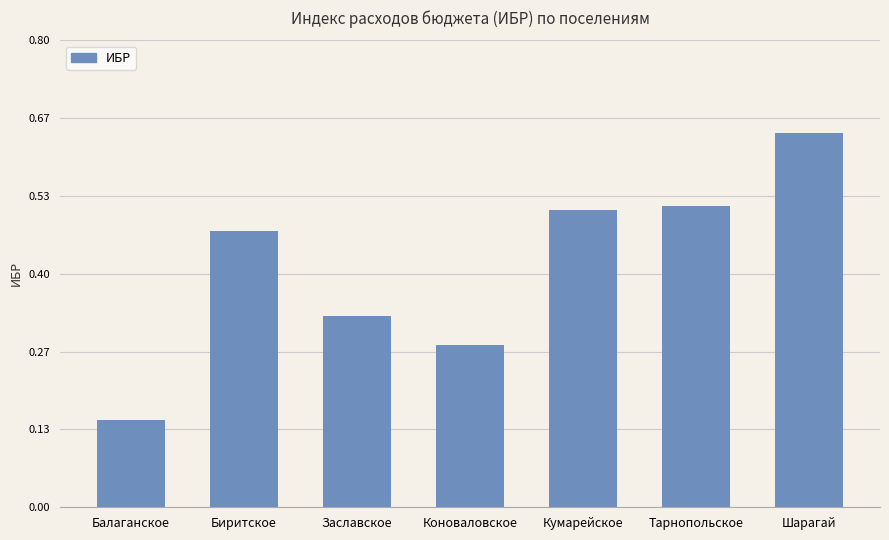

Count the values in the range 0 to 1.

7